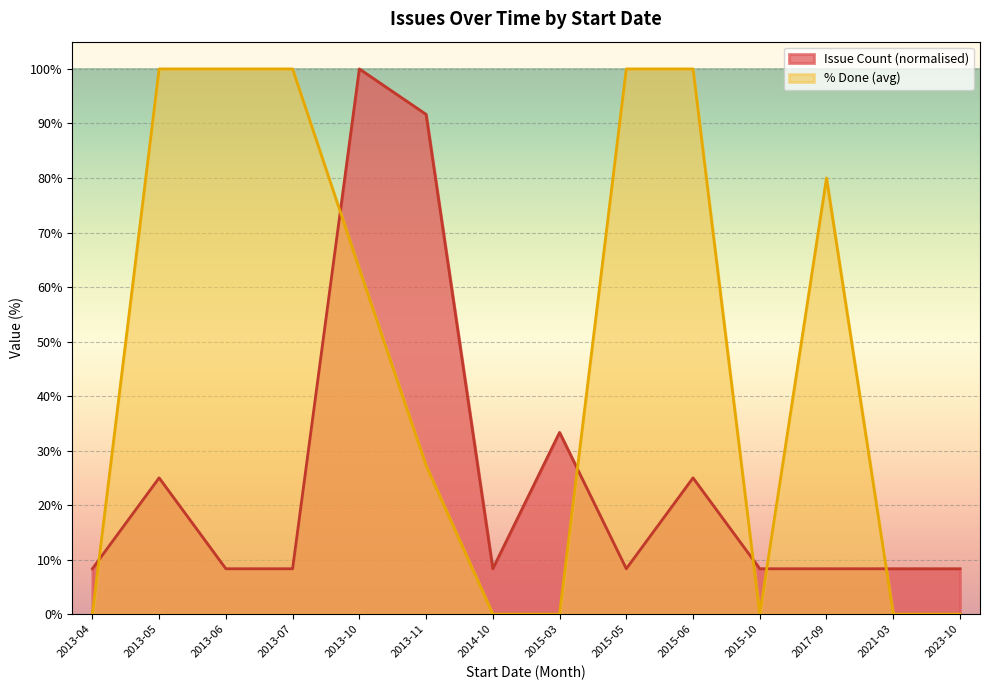

What is the difference between the highest and lowest values at 2013-06?

91.7